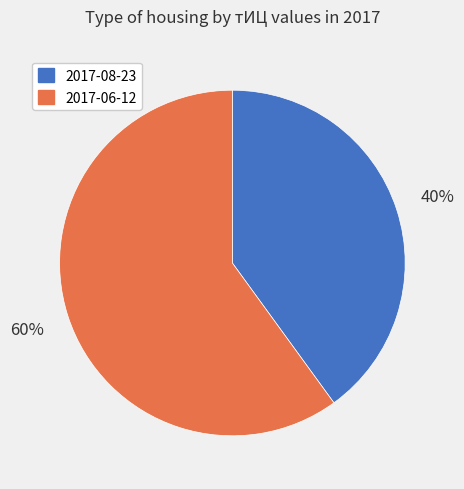

Is the sum of 2017-06-12 and 2017-08-23 greater than half?

Yes